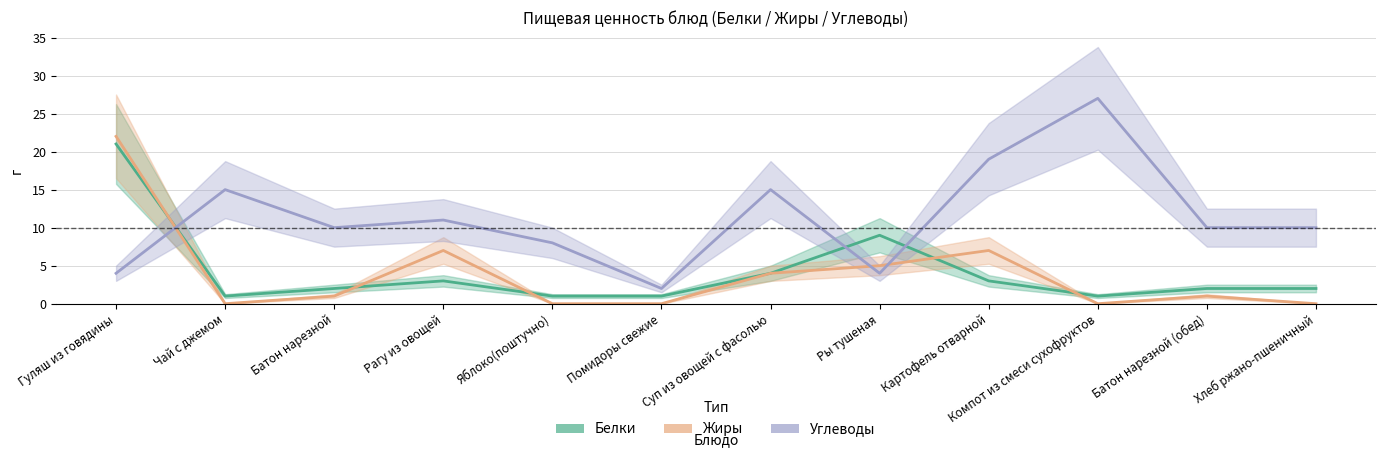

Rank the series at Помидоры свежие from lowest to highest value.

Жиры, Белки, Углеводы